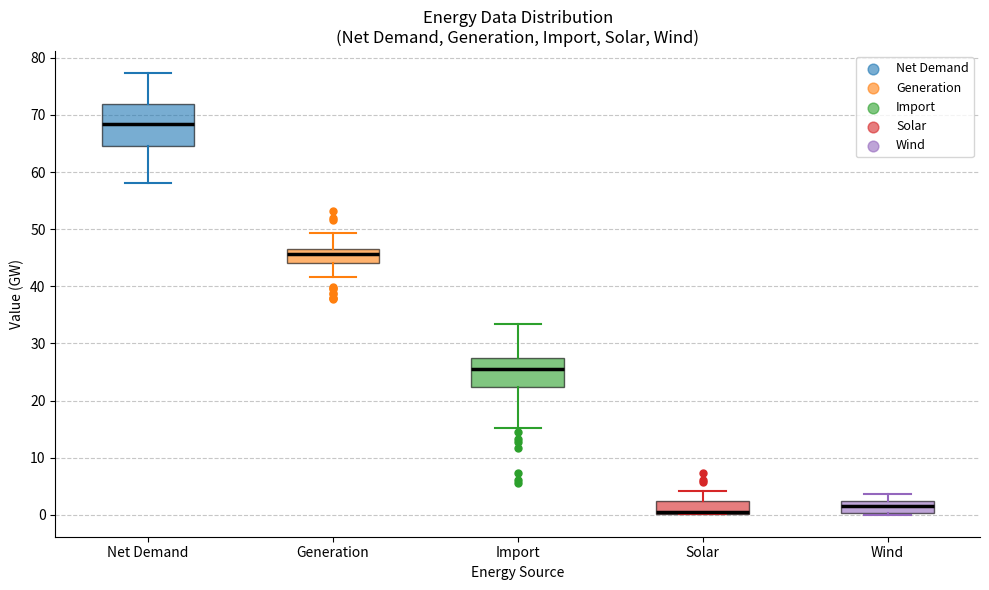

Reading left to right, transcribe this box plot: for each box, give where its median line is, the range the box spans, and where its two whiskers end, as read against the y-axis. The values are not printed on the chart, so give them approximately, as read against the axis.

Net Demand: median 68, box 65 to 72, whiskers 58 to 77
Generation: median 46, box 44 to 47, whiskers 42 to 49
Import: median 26, box 22 to 28, whiskers 15 to 33
Solar: median 1, box 0 to 2, whiskers 0 to 4
Wind: median 2 (inside the box), box 0 to 2, whiskers 0 (just below the box's lower edge) to 4